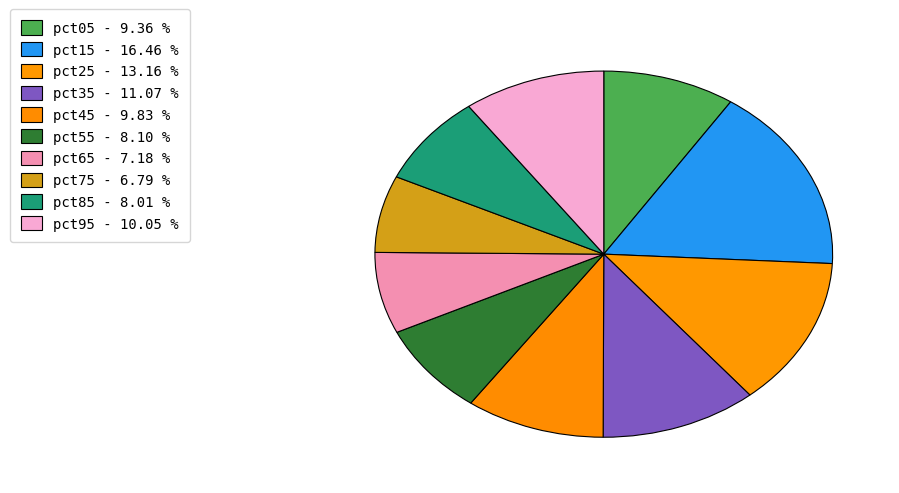

What is the largest slice in the pie chart?

pct15